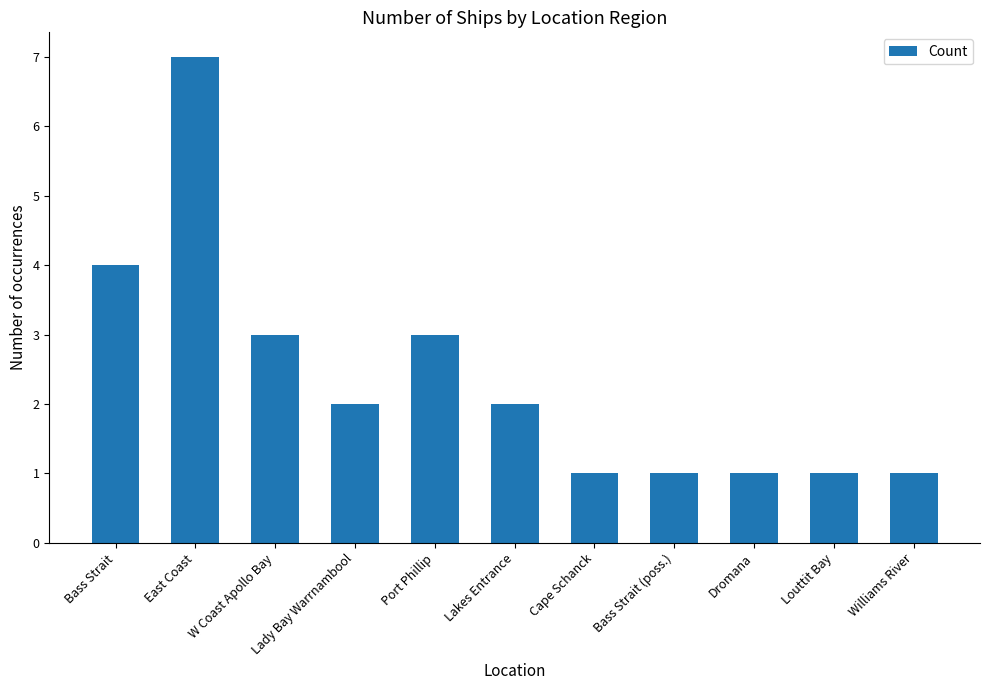

What is the change in value from East Coast to Louttit Bay?

-6